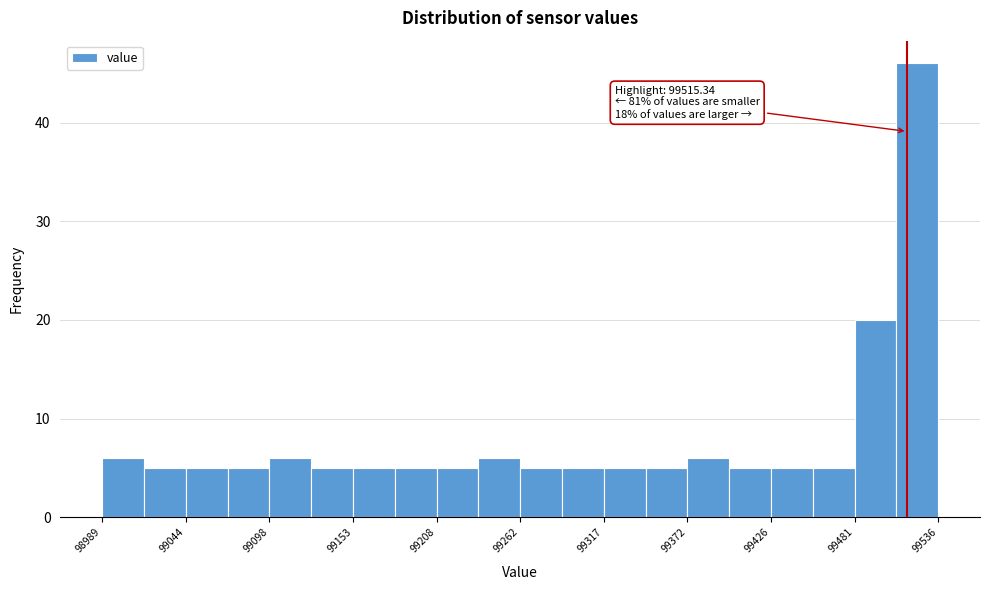

Read against the x-axis, roughly where is the centre of the tallest bar?

99520